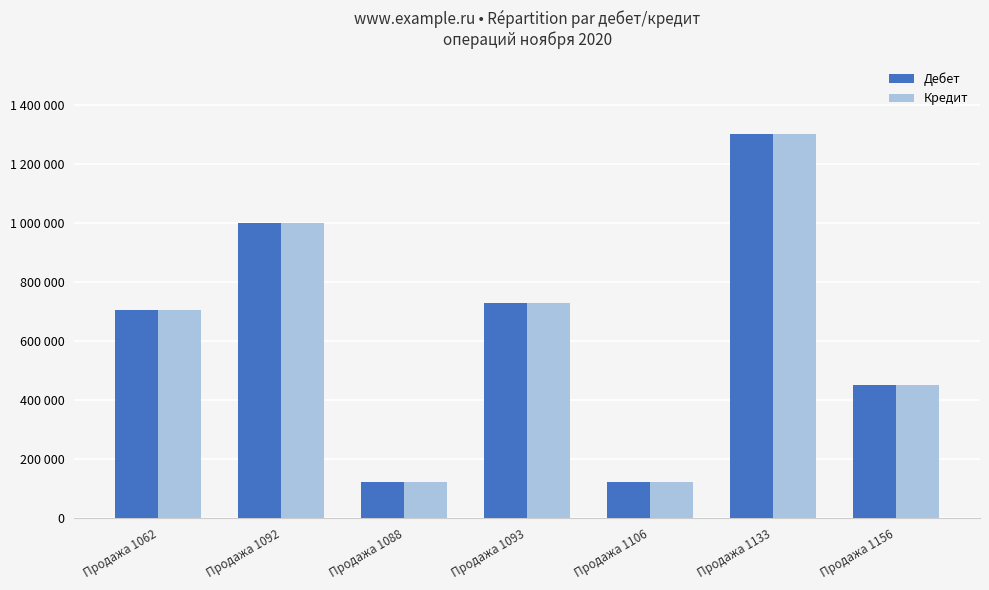

Which series has the widest spread of values?

Дебет